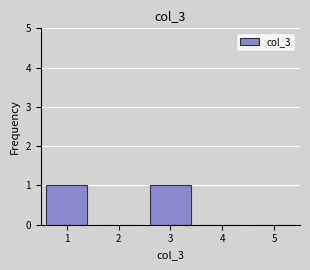

Reading left to right, list all the values displayed in this chart.

1=1	2=0	3=1	4=0	5=0